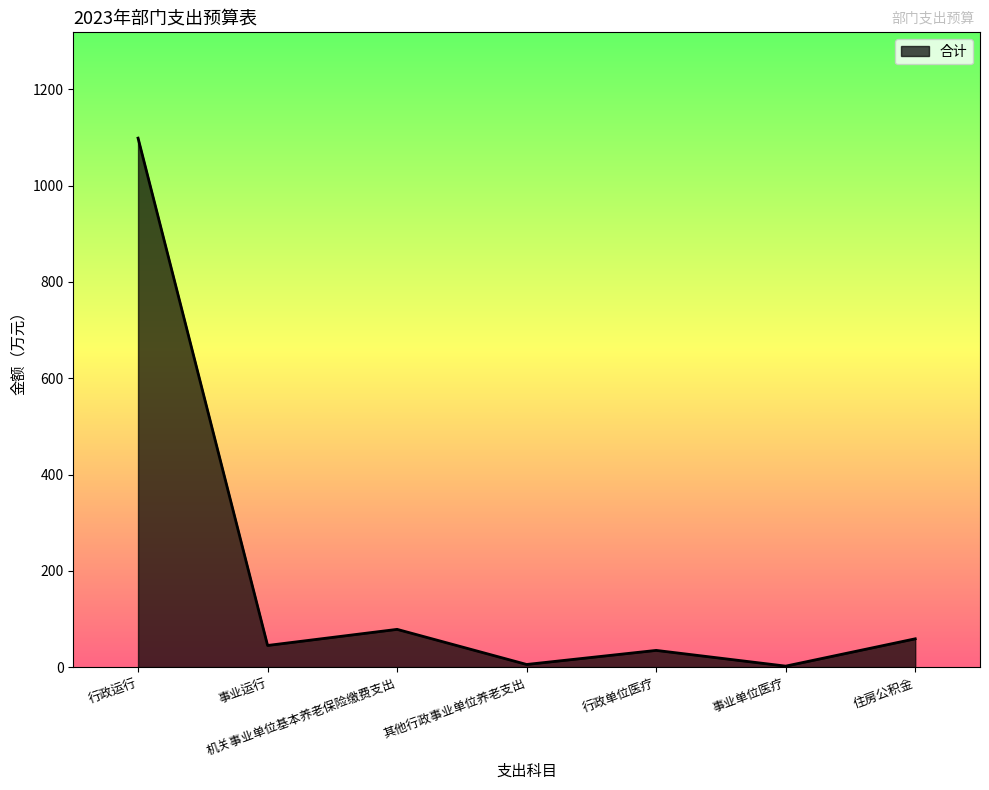

What is the approximate value at 住房公积金?

58.8